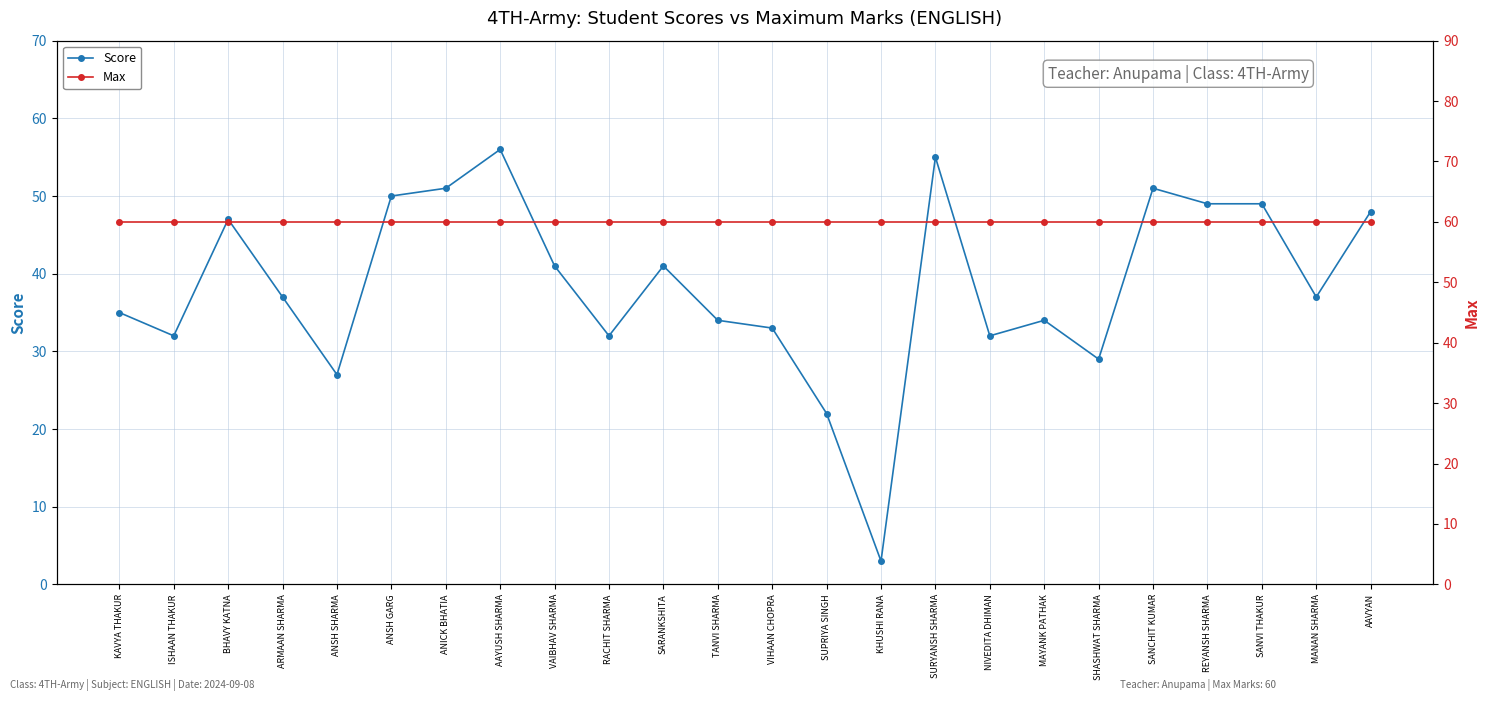

The Max series shows 60 at BHAVY KATNA. True or false?

True